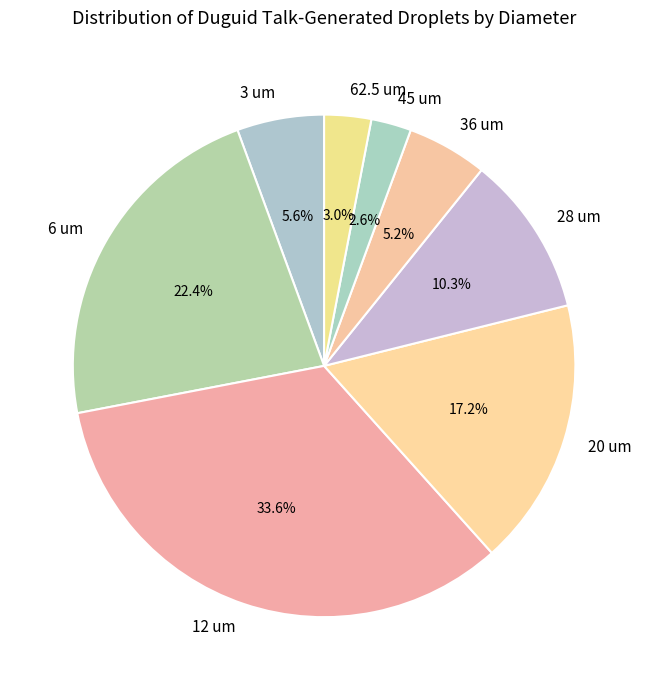

Is the sum of 62.5 um and 3 um greater than half?

No